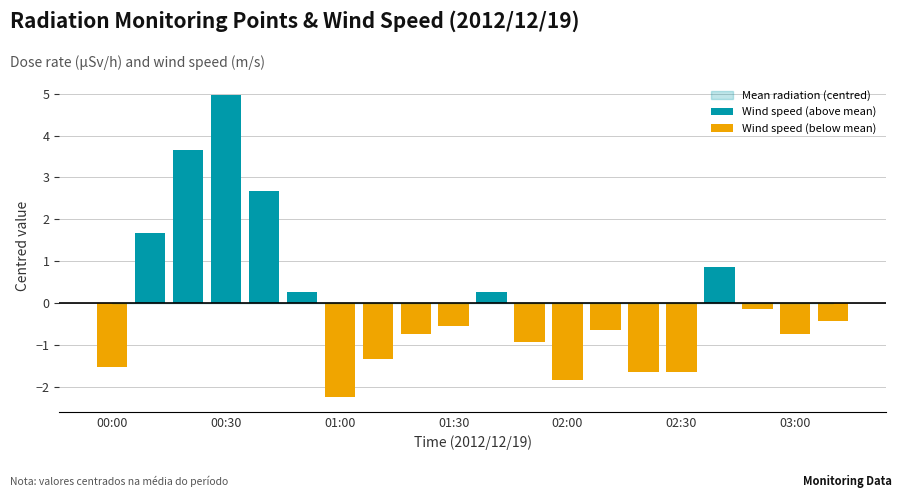

Which series has the largest range (max minus min)?

Wind speed (above mean)